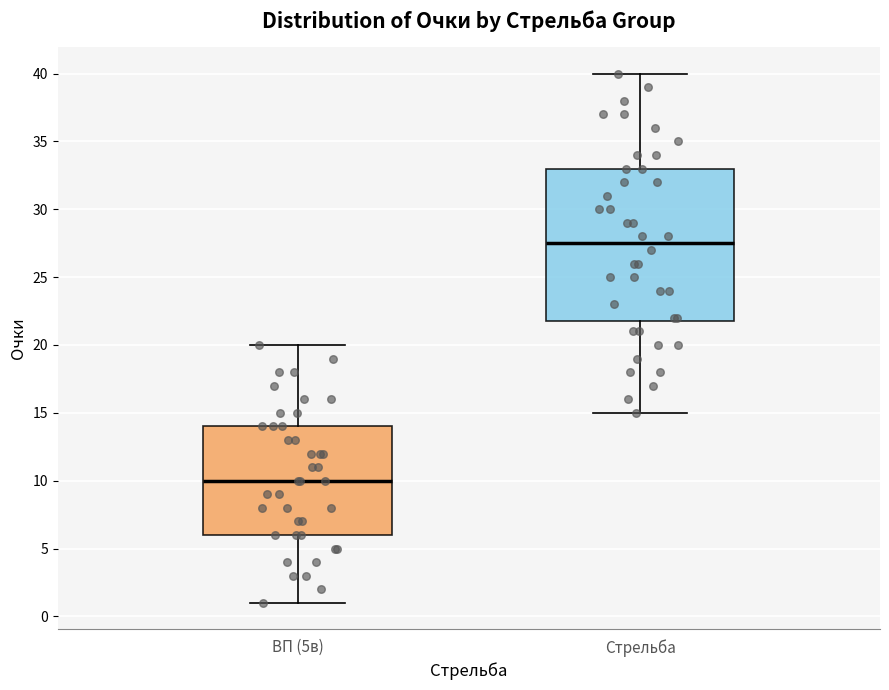

Reading left to right, transcribe this box plot: for each box, give where its median line is, the range the box spans, and where its two whiskers end, as read against the y-axis. The values are not printed on the chart, so give them approximately, as read against the axis.

ВП (5в): median 10.0, box 6.0 to 14.0, whiskers 1.0 to 20.0
Стрельба: median 27.5, box 22.0 to 33.0, whiskers 15.0 to 40.0